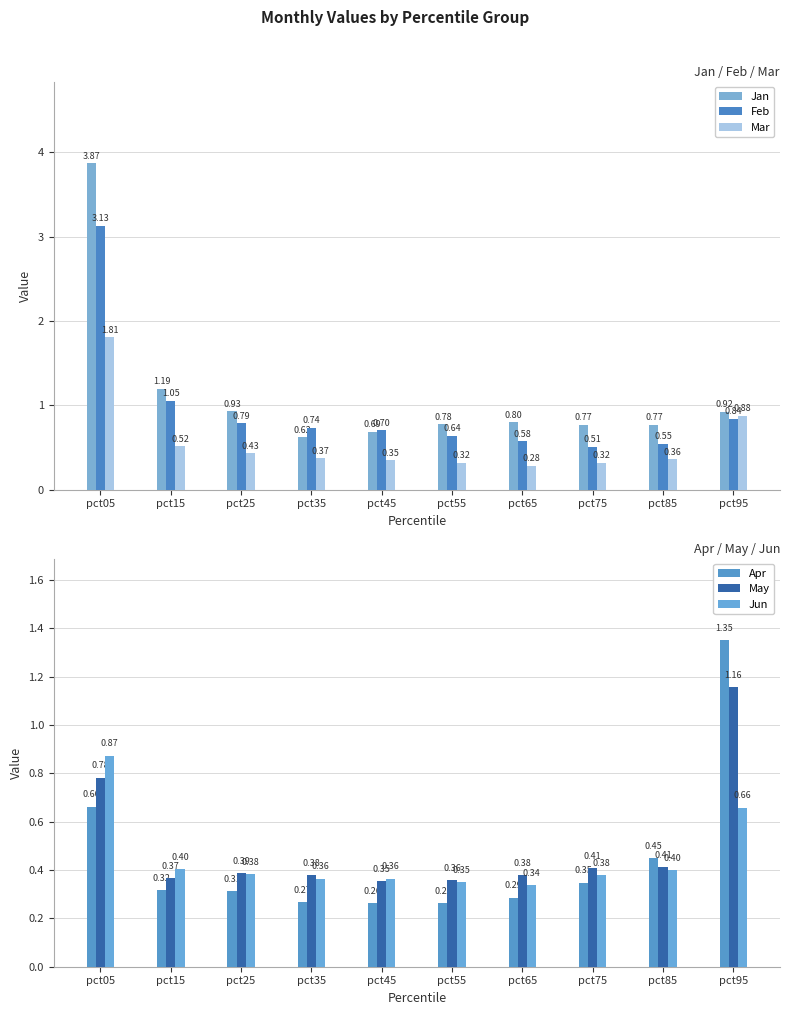

Which series changed the most between pct35 and pct45?

Jan